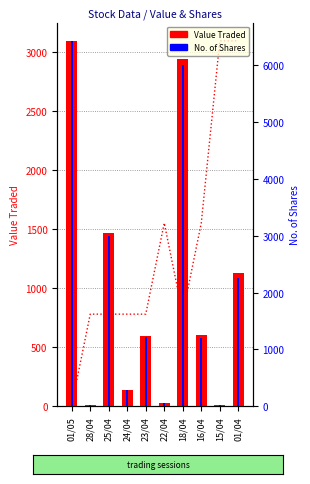

What is the sum of the No. of Shares values at 24/04 and 18/04?

6279